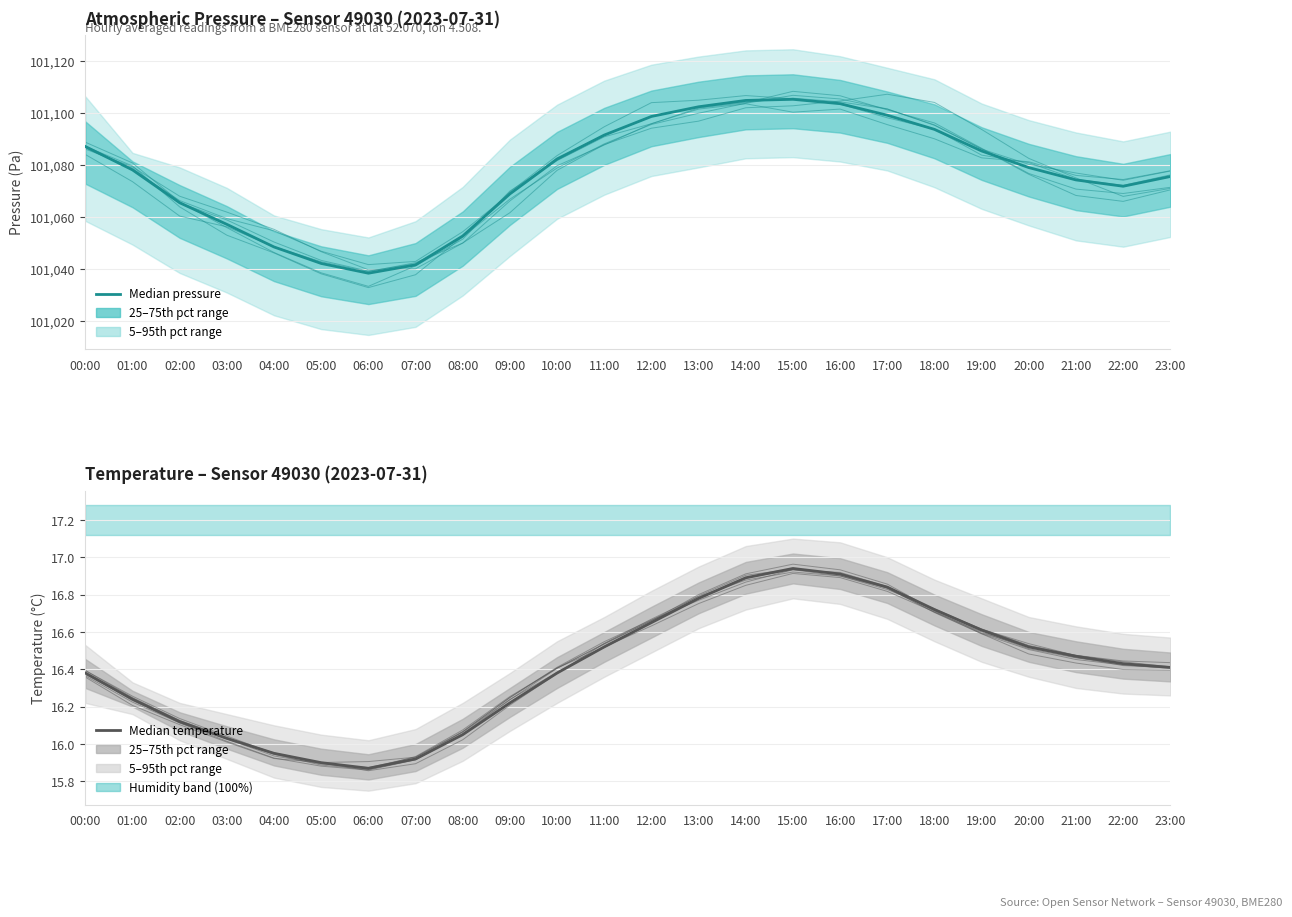

True or false: Pressure (Pa) and Temperature (°C) cross at least once.

False